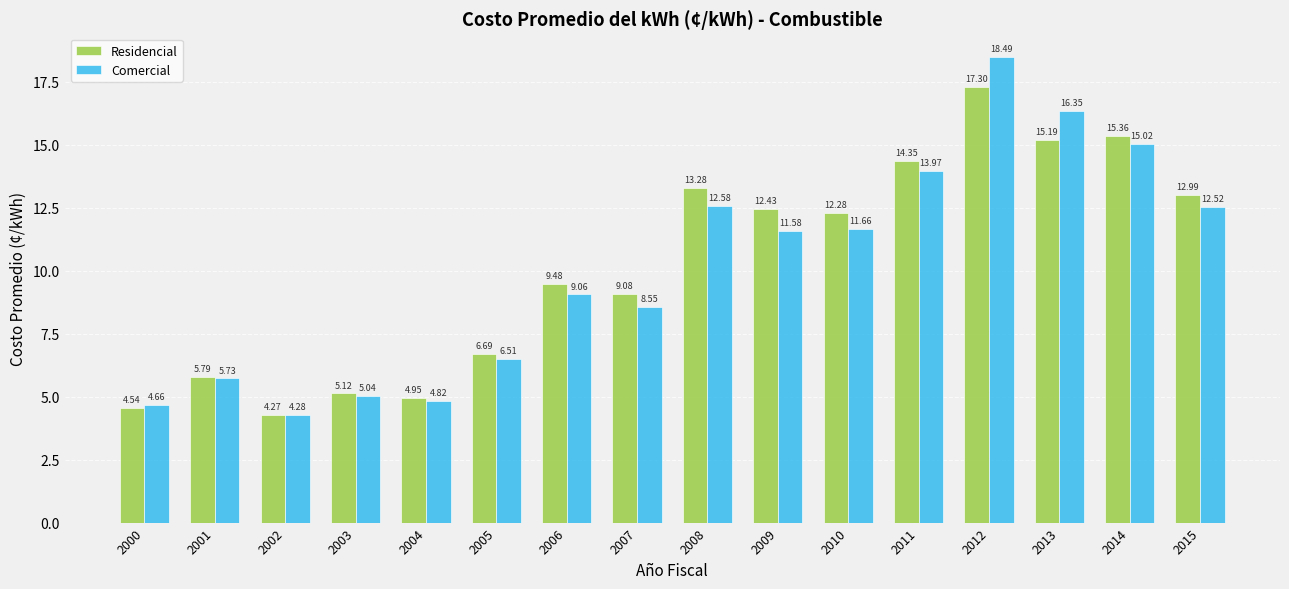

At which category is the sum across all series the highest?

2012